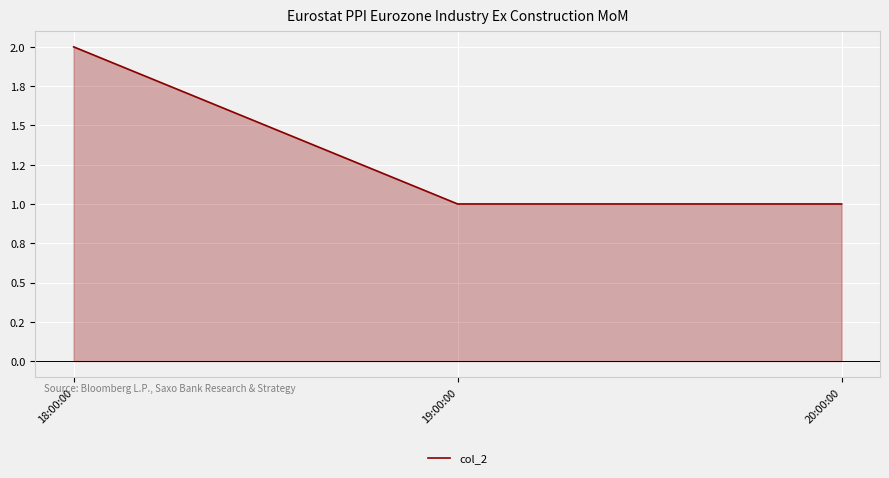

What is the minimum value shown in the chart?

1